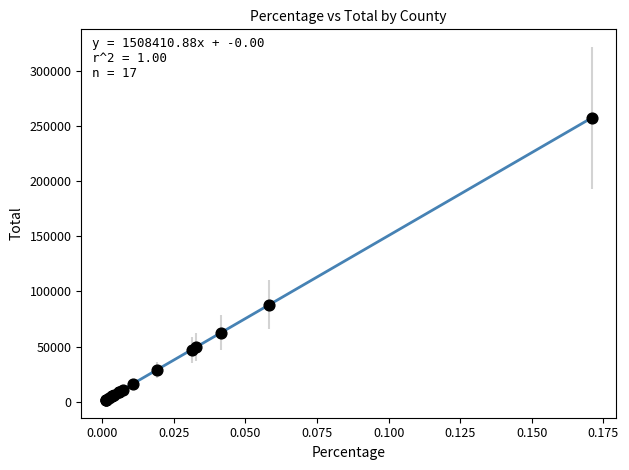

What Y value in the scatter plot is closest to 129764?

88092.1